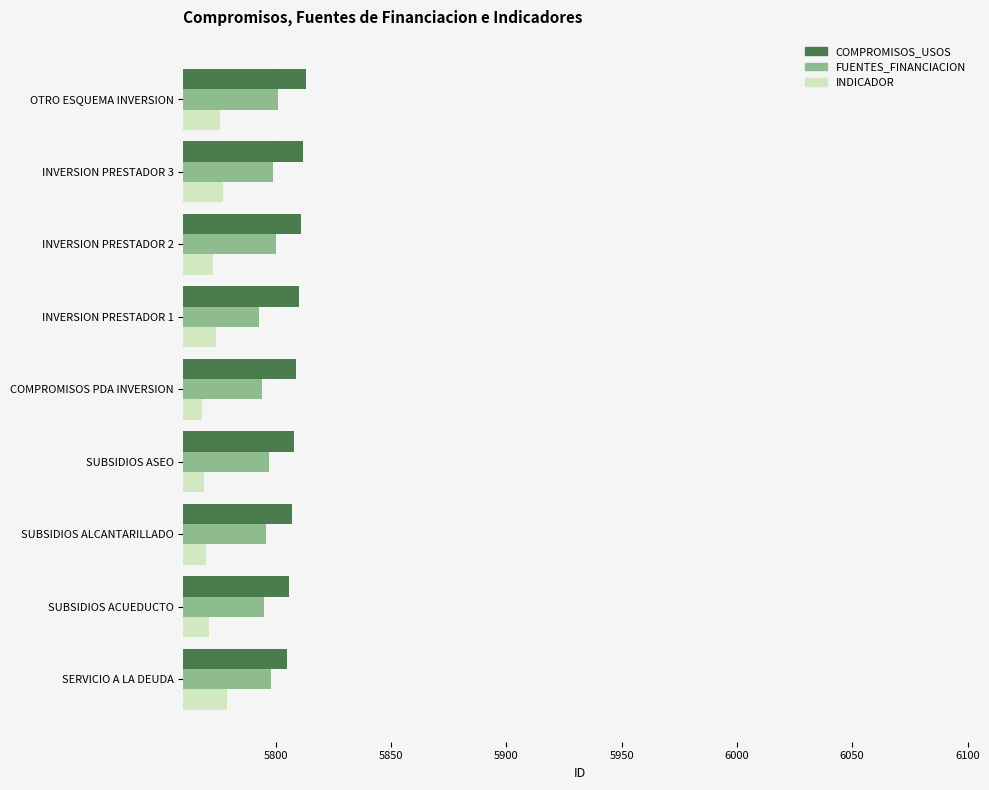

What is the difference between the maximum and second lowest values in the FUENTES_FINANCIACION series?

7